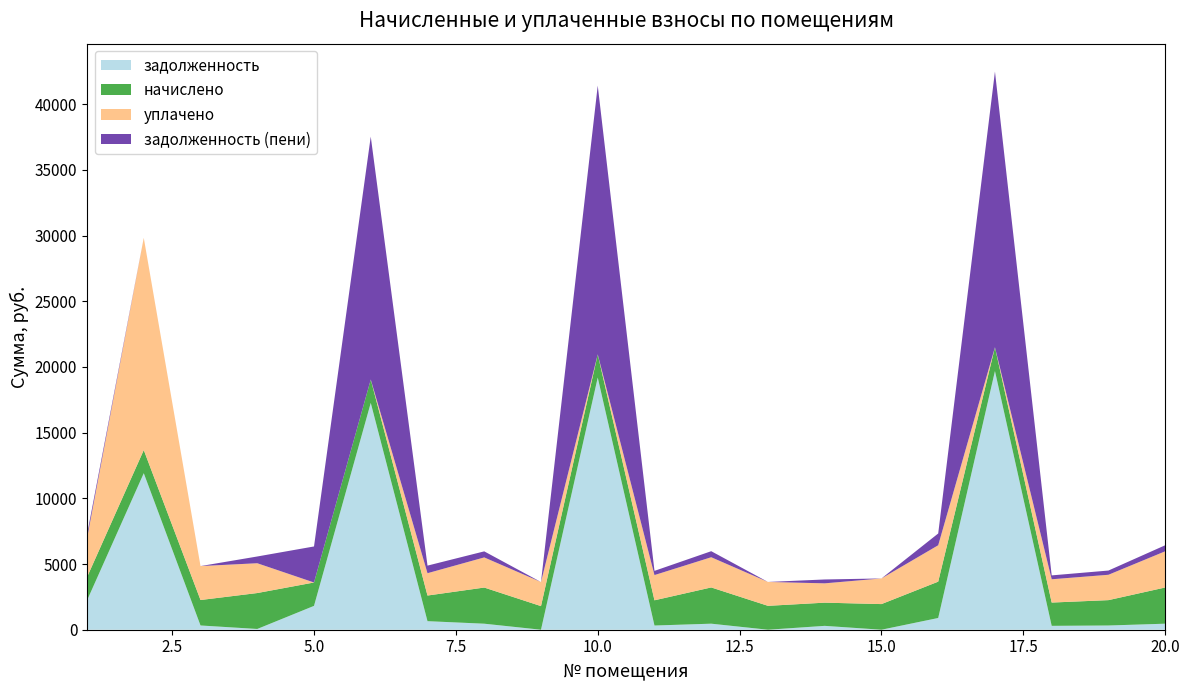

Reading right to left, what are all the values shown in this chart?

задолженность: 20=459.2	19=321.8	18=295.4	17=19691.8	16=893.4	15=0.0	14=294.3	13=0.0	12=459.8	11=320.0	10=19196.0	9=0.0	8=458.6	7=651.0	6=17266.2	5=1815.5	4=57.7	3=323.8	2=11915.1	1=2227.4
начислено: 20=2755.4	19=1930.5	18=1772.6	17=1811.2	16=2765.9	15=1951.6	14=1765.6	13=1818.2	12=2758.9	11=1920.0	10=1765.6	9=1797.1	8=2751.8	7=1951.6	6=1779.6	5=1779.6	4=2734.3	3=1937.5	2=1762.0	1=1772.6
уплачено: 20=2755.4	19=1930.5	18=1772.6	17=0.0	16=2770.4	15=1951.6	14=1471.3	13=1818.2	12=2299.1	11=1920.0	10=0.0	9=1833.0	8=2293.2	7=1699.9	6=0.0	5=0.0	4=2269.2	3=2582.9	2=16151.9	1=2953.2
задолженность (пени): 20=459.2	19=321.8	18=295.4	17=20983.3	16=895.7	15=0.0	14=294.3	13=0.0	12=459.8	11=320.0	10=20455.0	9=0.0	8=461.4	7=576.9	6=18488.1	5=2743.0	4=513.3	3=0.0	2=0.0	1=295.4